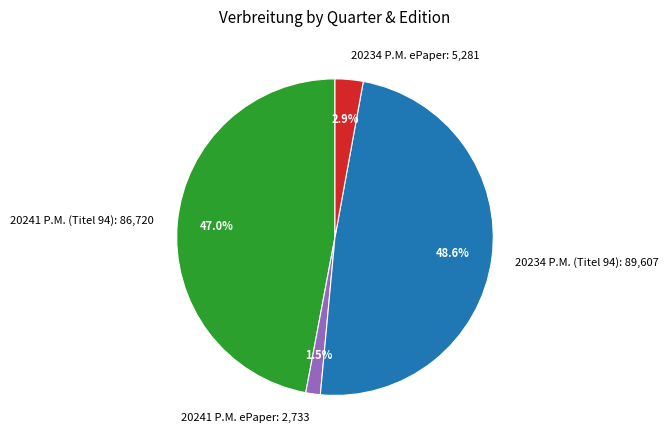

Which has a higher value, 20241 P.M. ePaper or 20241 P.M. (Titel 94)?

20241 P.M. (Titel 94)